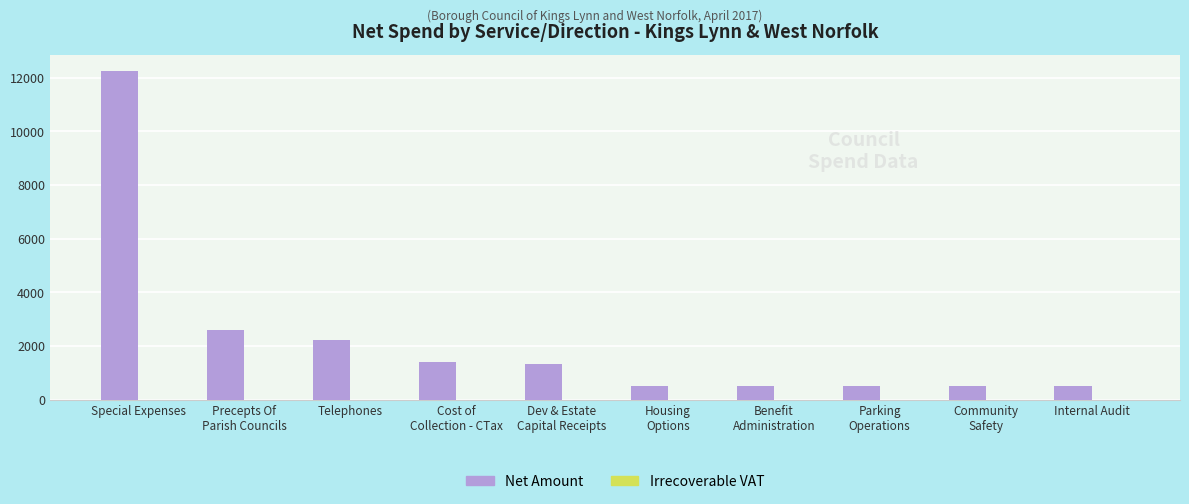

What is the change in value from Special Expenses to Telephones?

-10033.9